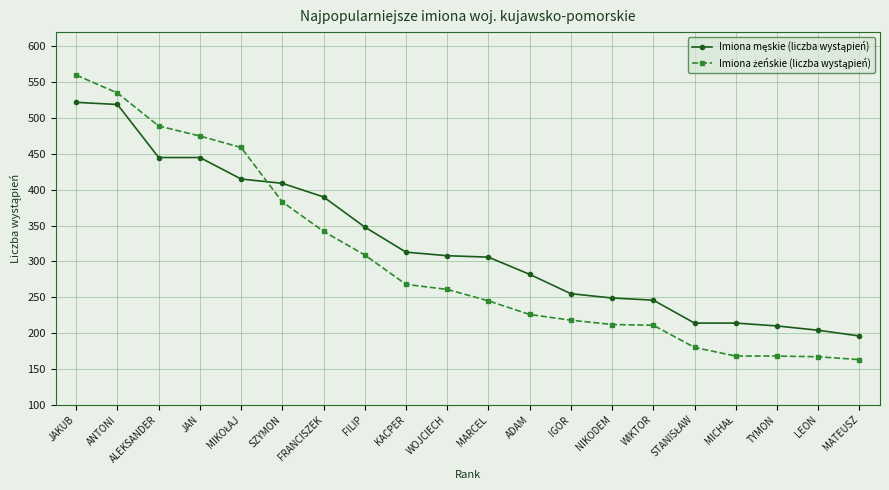

Which label corresponds to the largest value in the chart?

JAKUB